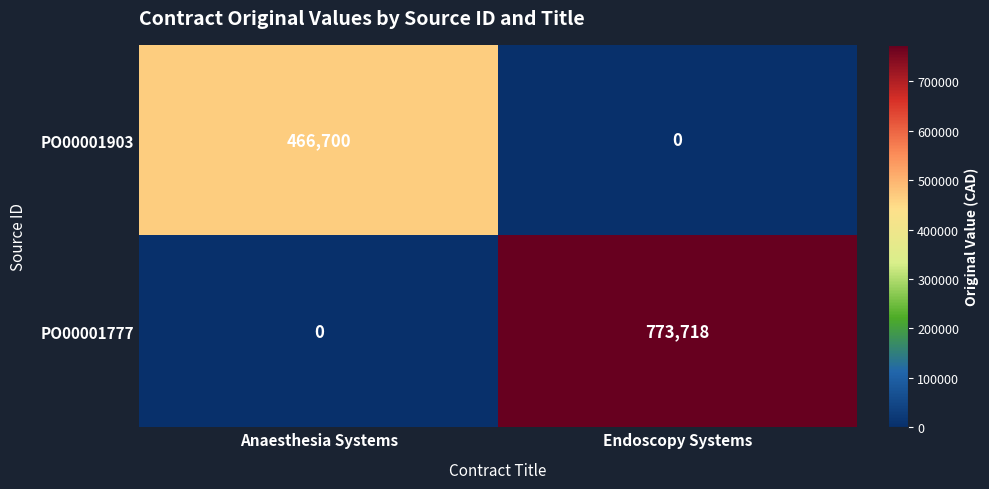

At which category is the sum across all series the highest?

Endoscopy Systems